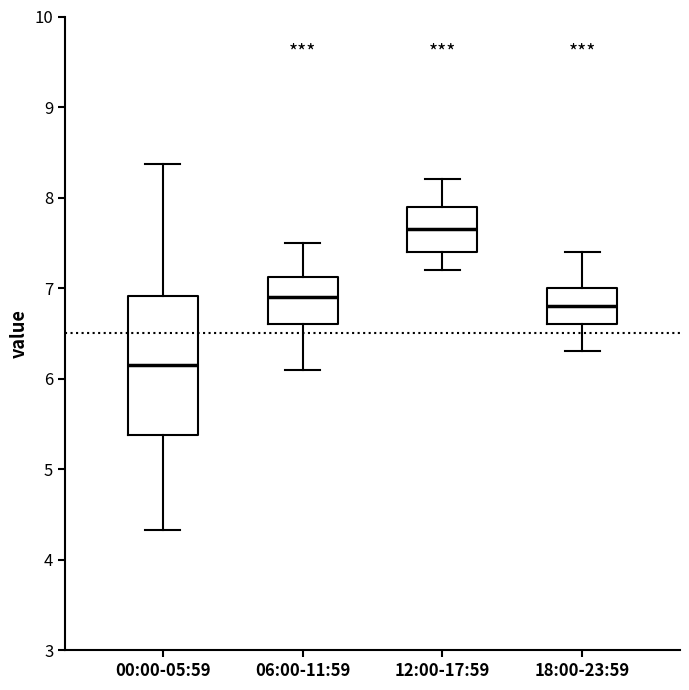

Which box is the tallest, from its lower edge to its upper edge?

00:00-05:59